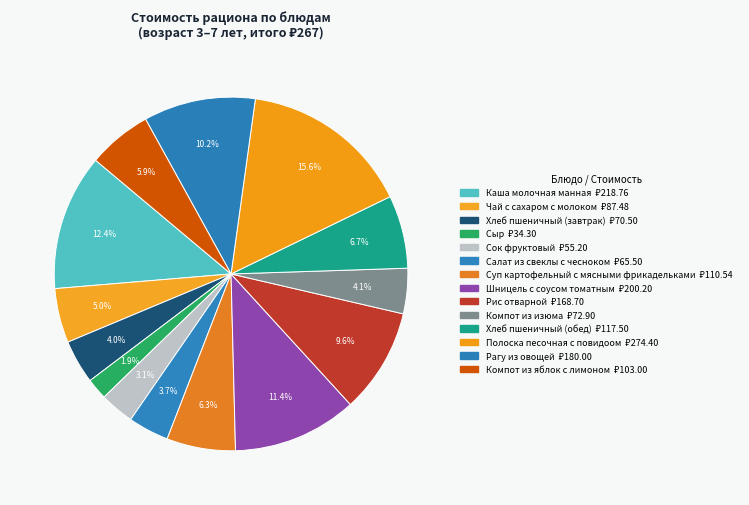

Is Хлеб пшеничный (завтрак) the majority of the pie?

No